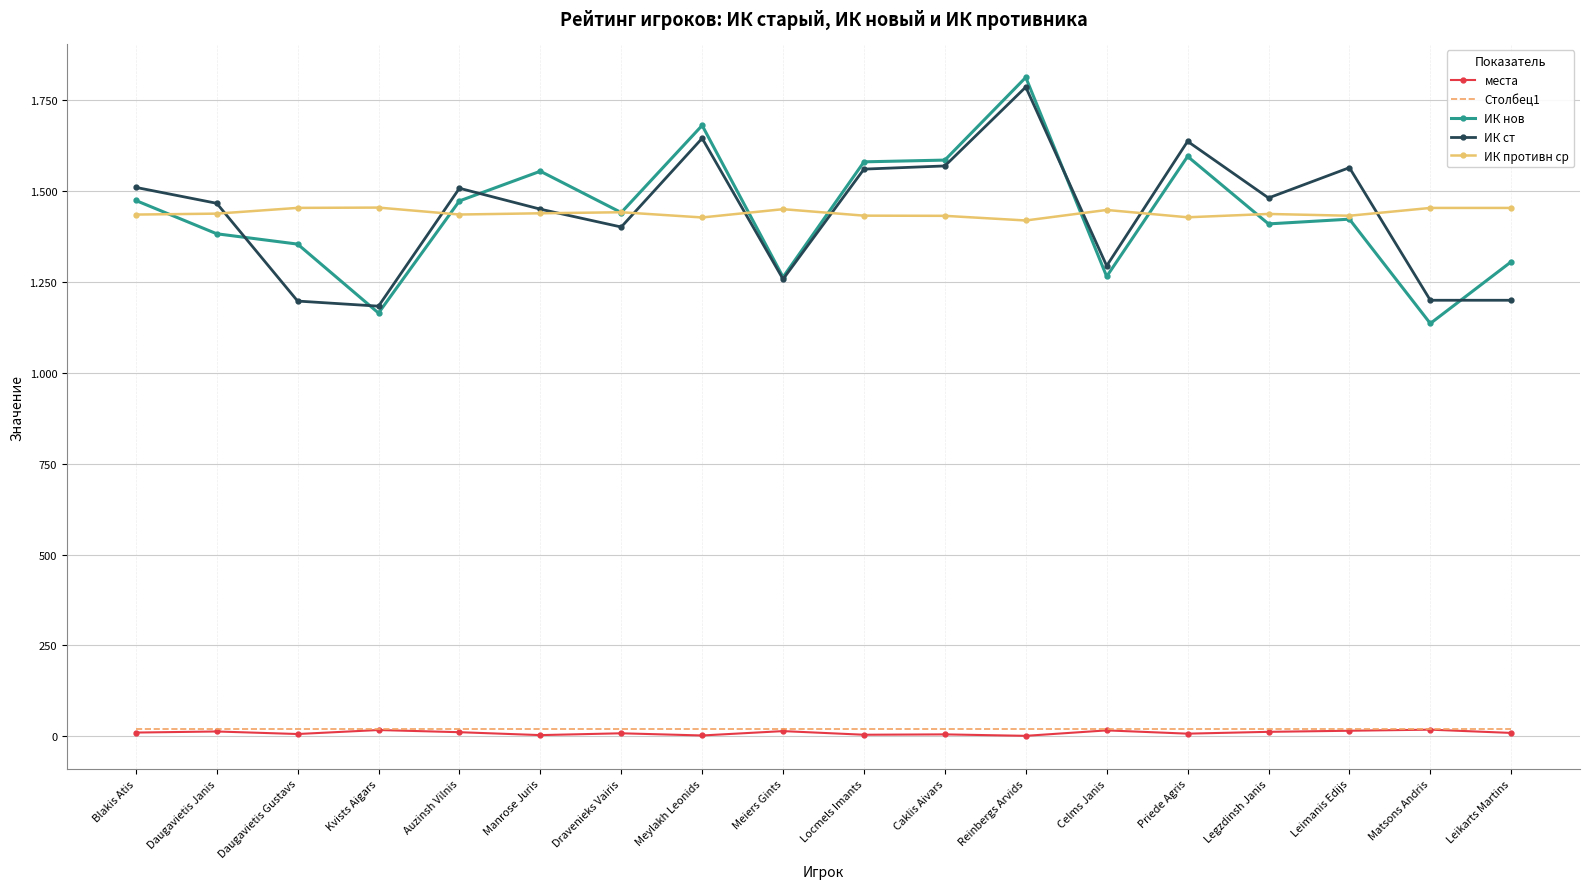

What are all the series names shown in the legend?

места, Столбец1, ИК нов, ИК ст, ИК противн ср